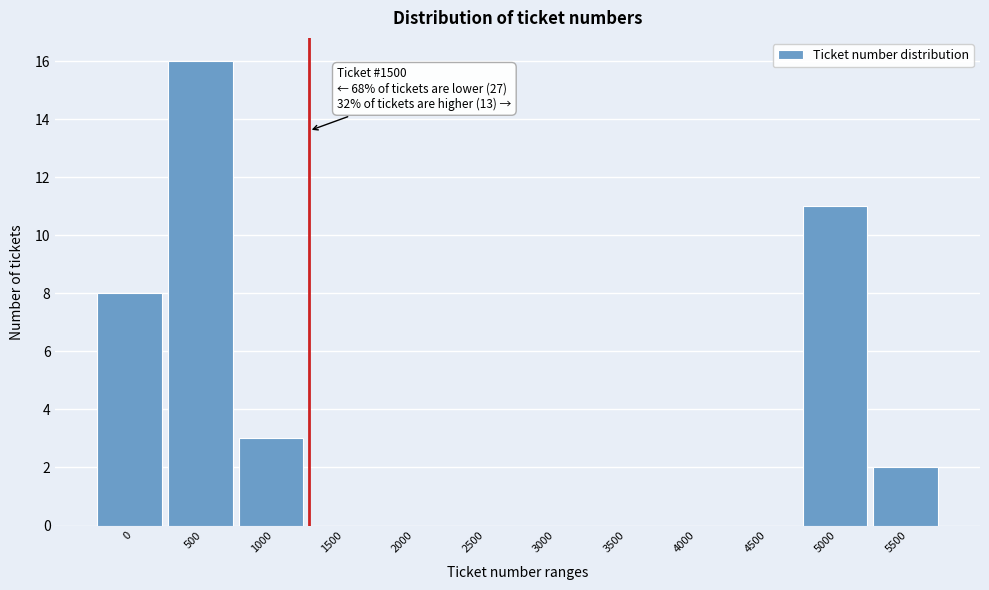

Reading left to right, what are all the values shown in this chart?

0=8	500=16	1000=3	1500=0	2000=0	2500=0	3000=0	3500=0	4000=0	4500=0	5000=11	5500=2